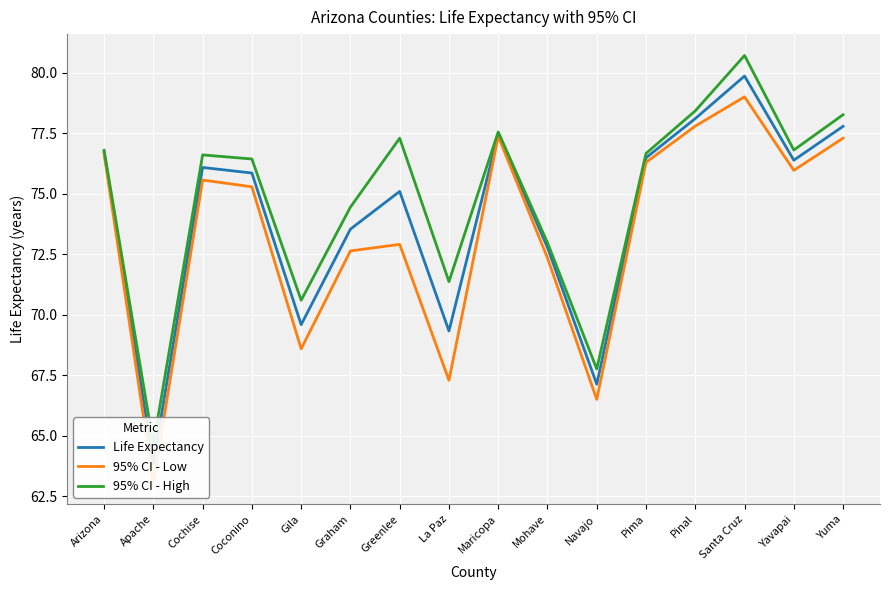

True or false: 95% CI - Low and 95% CI - High cross at least once.

False